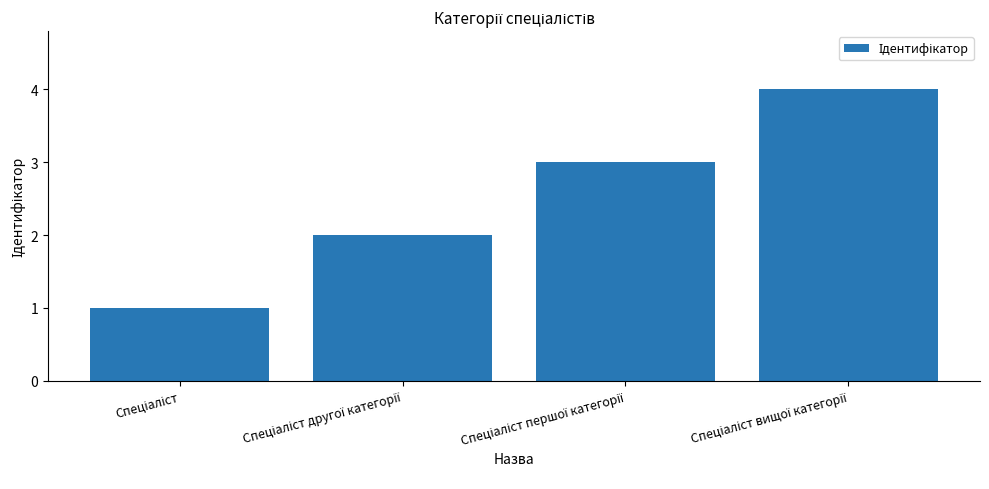

What is the difference between the maximum and second lowest values?

2